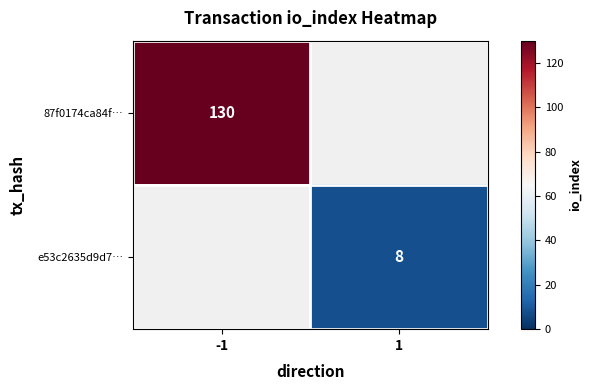

The value of e53c2635d9d7… at 1 is 8. True or false?

True